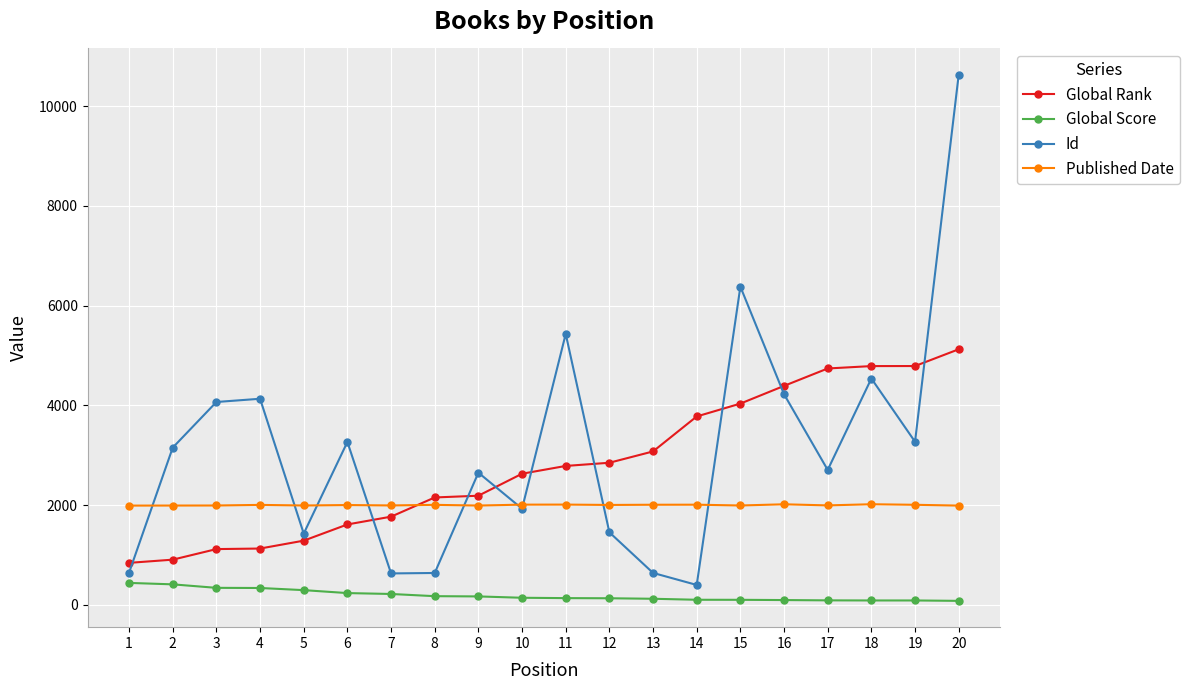

The value of Id at 7 is 630. True or false?

True